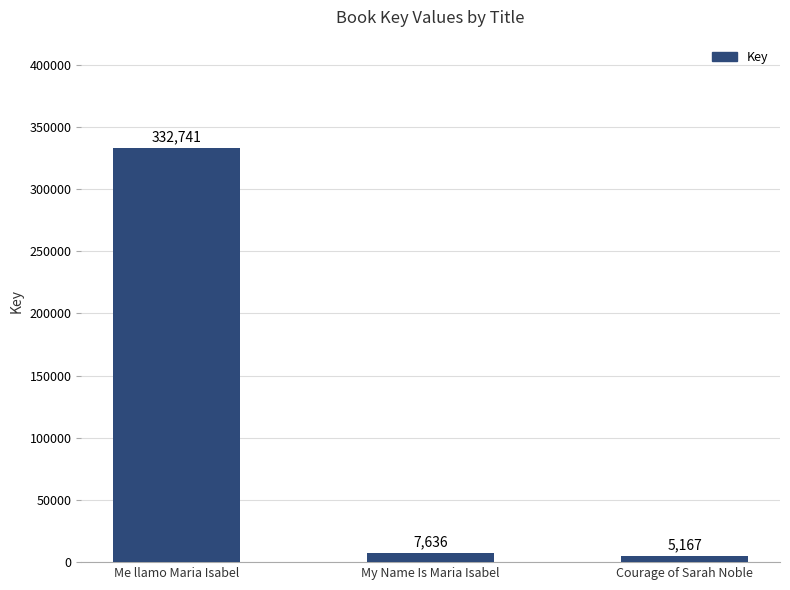

What is the minimum value shown in the chart?

5167